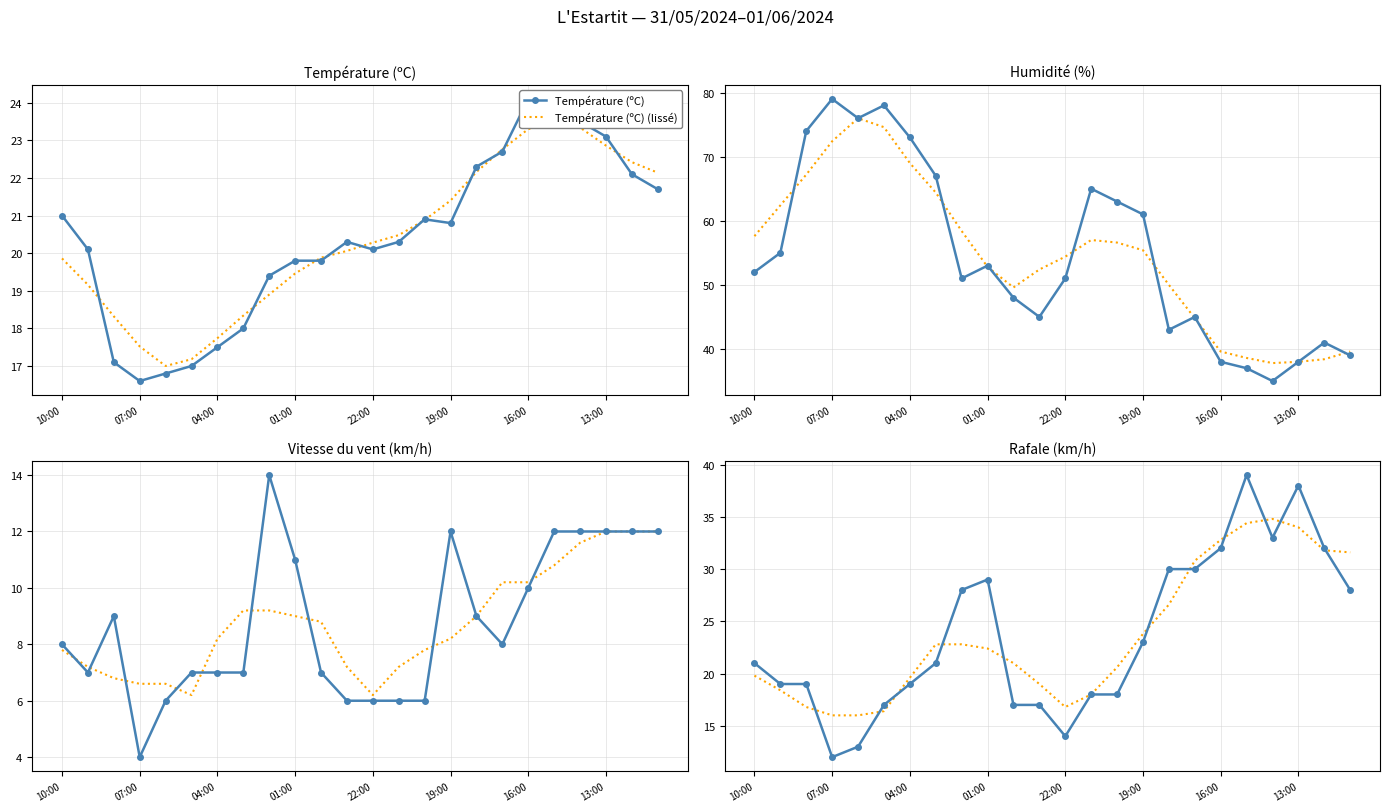

After their last crossing, which series has the higher values: Température (ºC) or Rafale (km/h)?

Rafale (km/h)